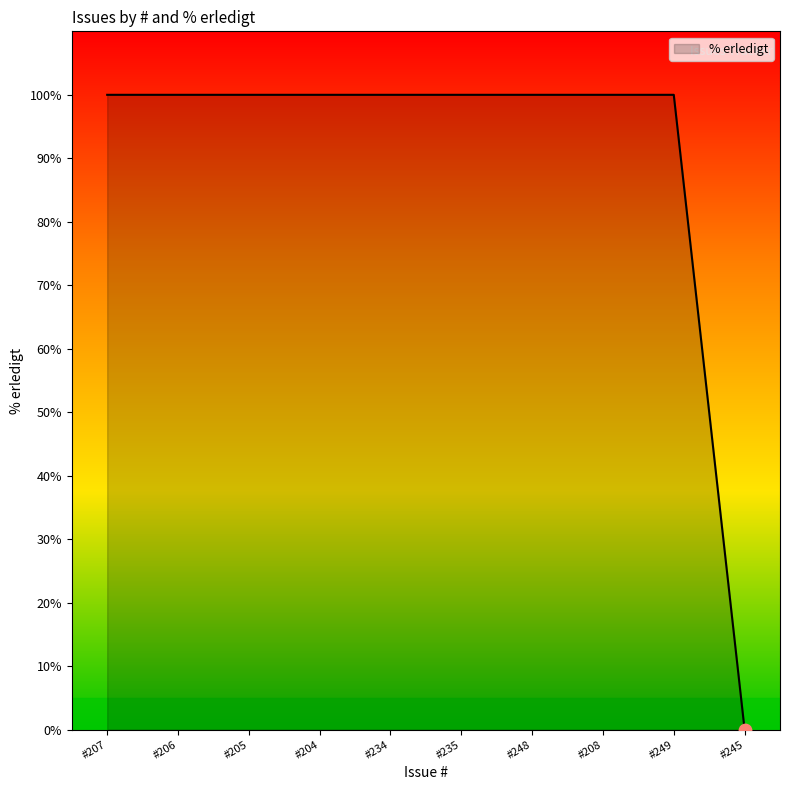

Approximately how many times larger is the value at #249 compared to #208?

1.0